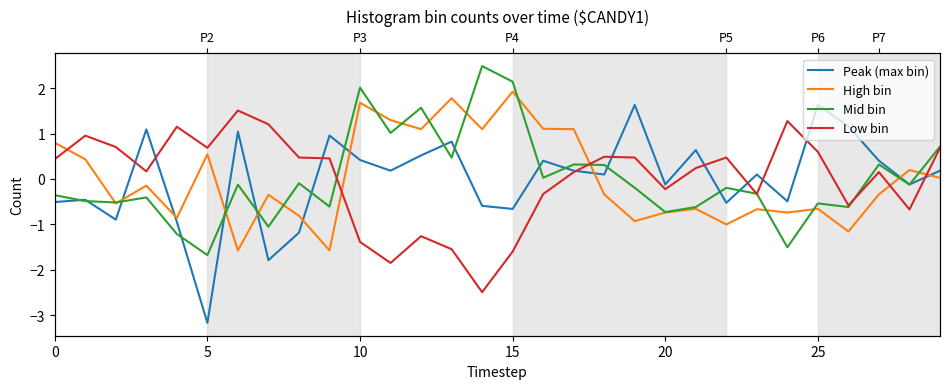

Which series has the largest total across all categories?

High bin